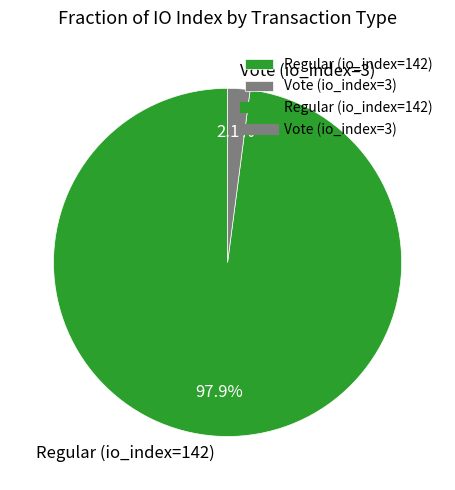

To the nearest percent, what is the average slice percentage?

50%